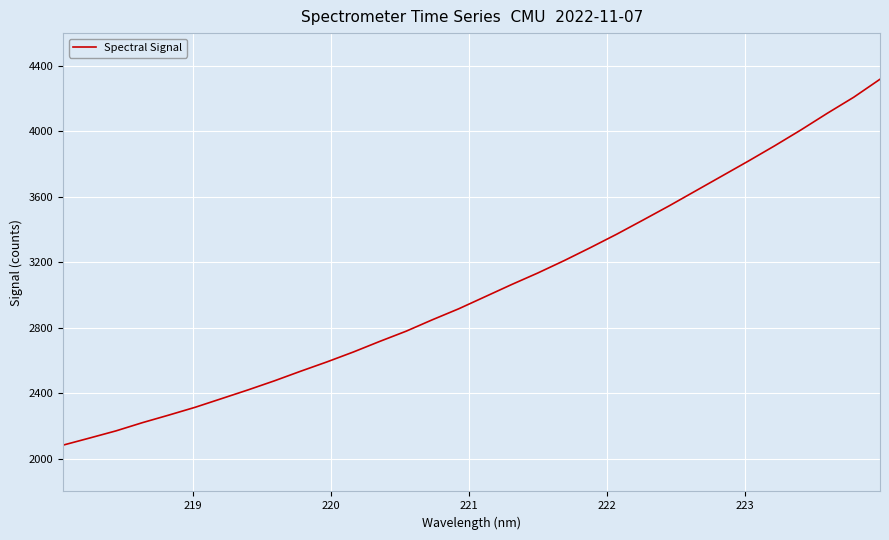

What is the smallest value displayed?

2083.4